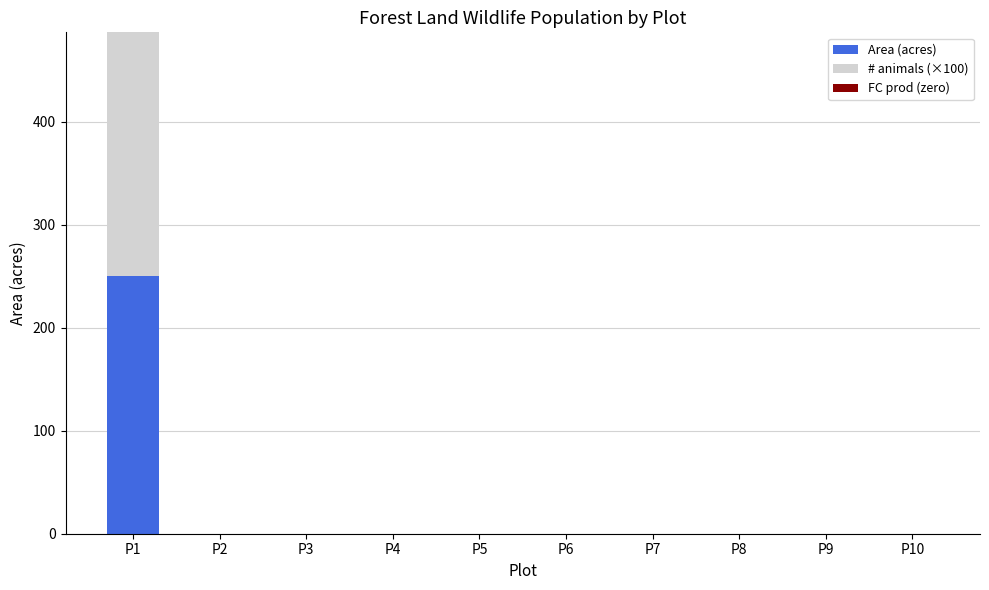

What is the total value across all series at P1?

487.0